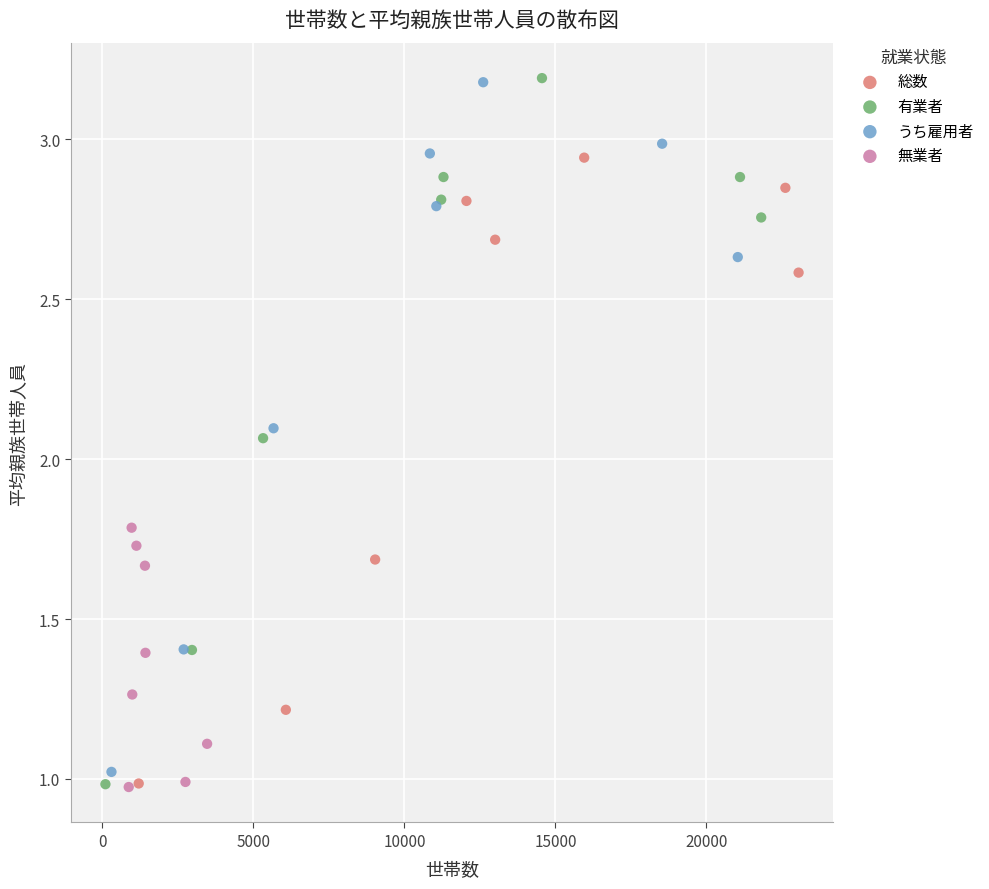

Which series has the largest Y range (max minus min)?

有業者